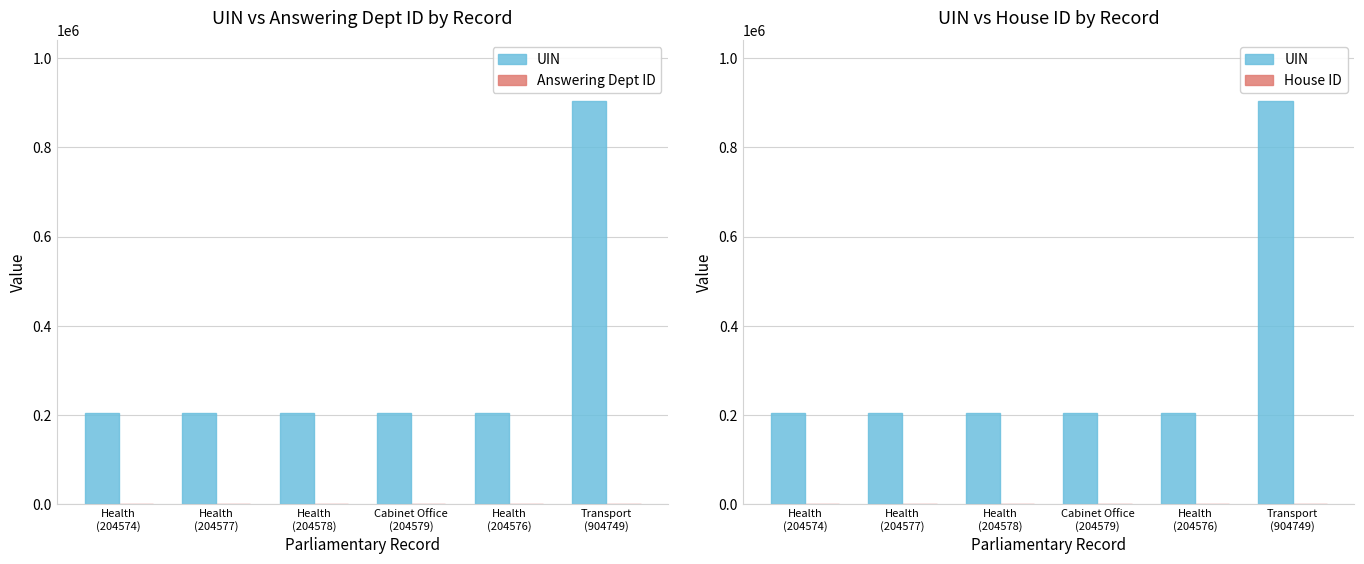

True or false: House ID has a value of 1 at Cabinet Office
(204579).

True